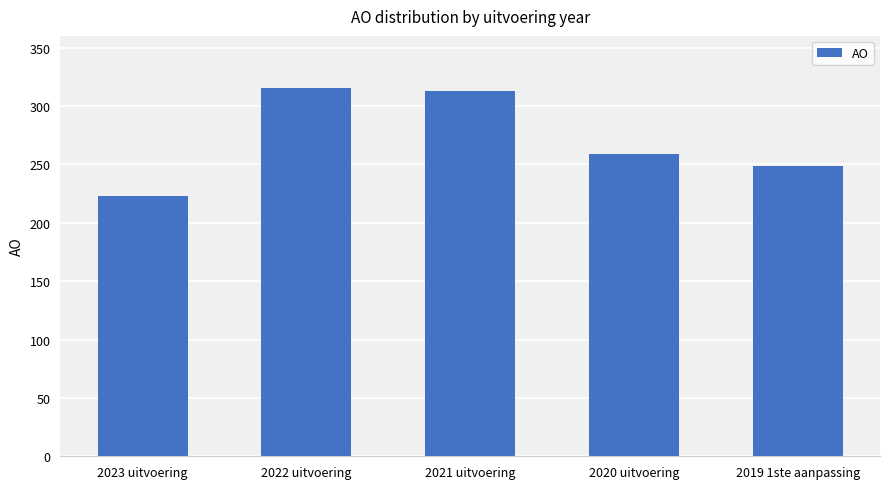

What is the label of the 2nd bar from the right?

2020 uitvoering